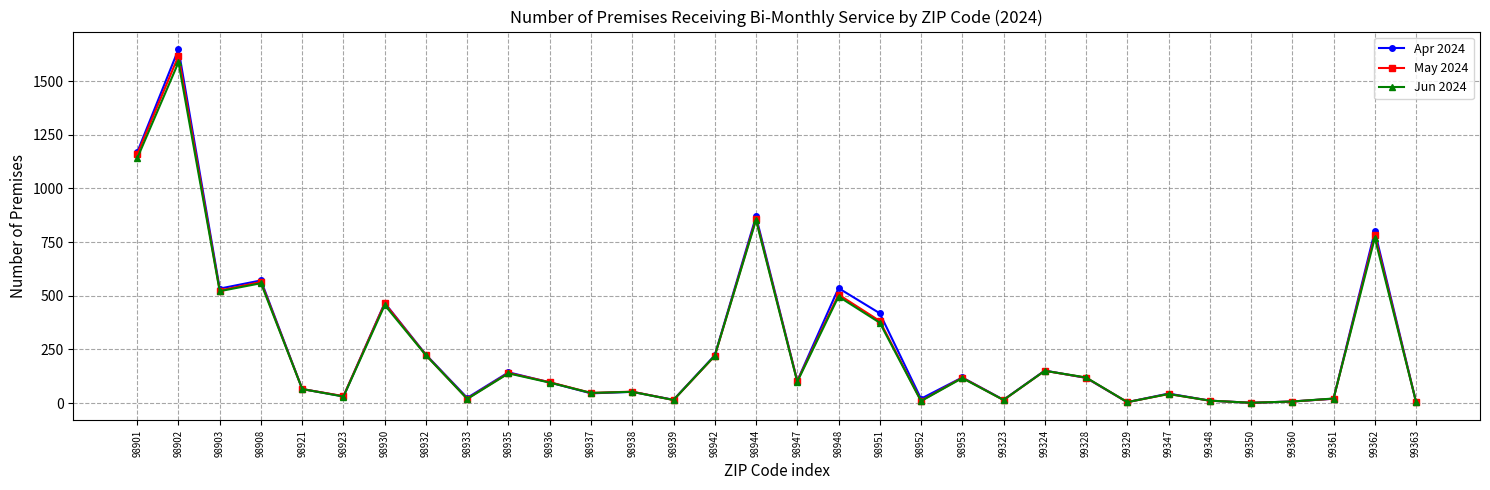

Is this an area chart (filled region under the line)?

No